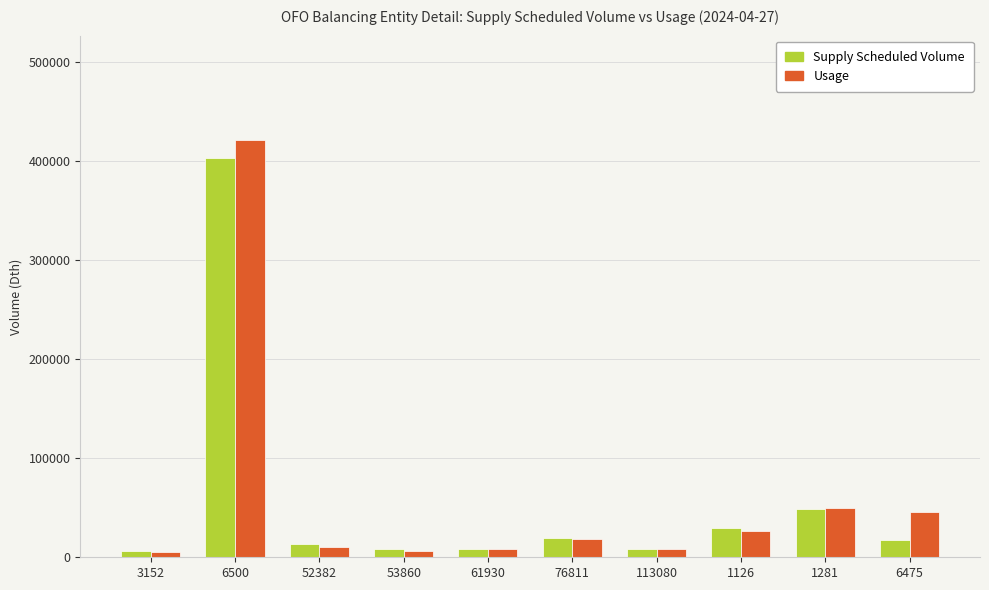

At which label does Usage first exceed 18941?

6500